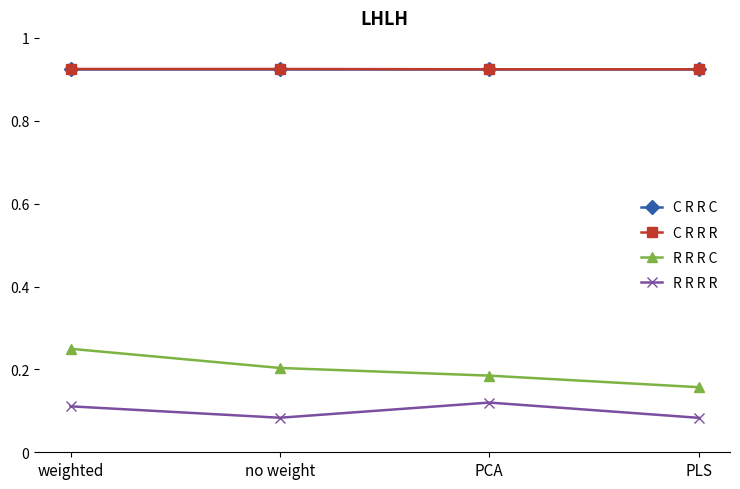

True or false: R R R R has more than 1 points higher than both neighbors.

False